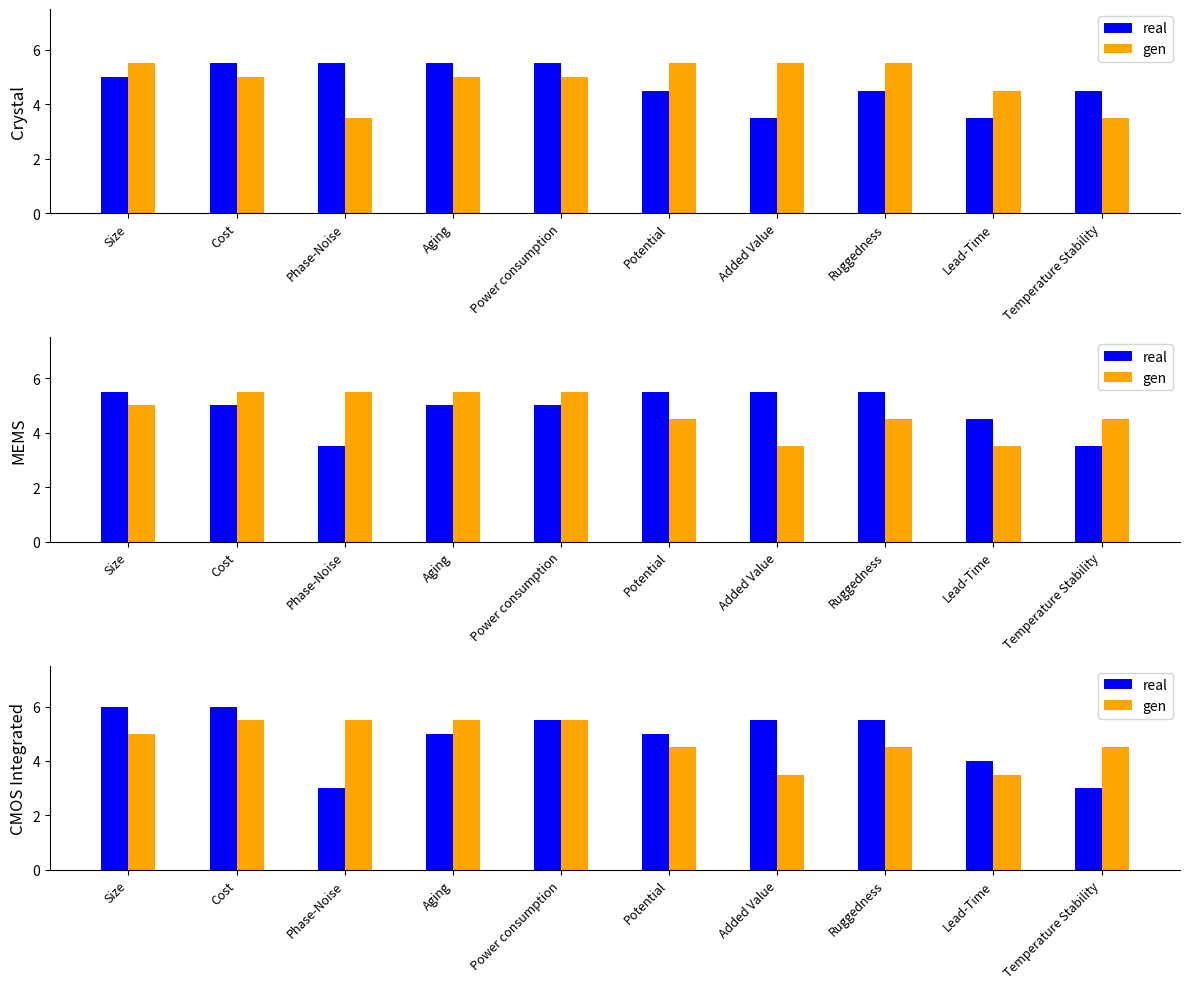

What is the difference between the highest and lowest values at Size?

1.0